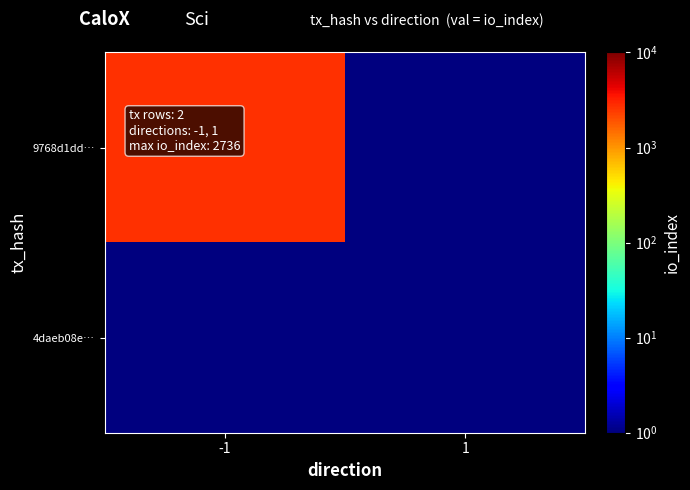

What is the total value across all series at 1?

1.0